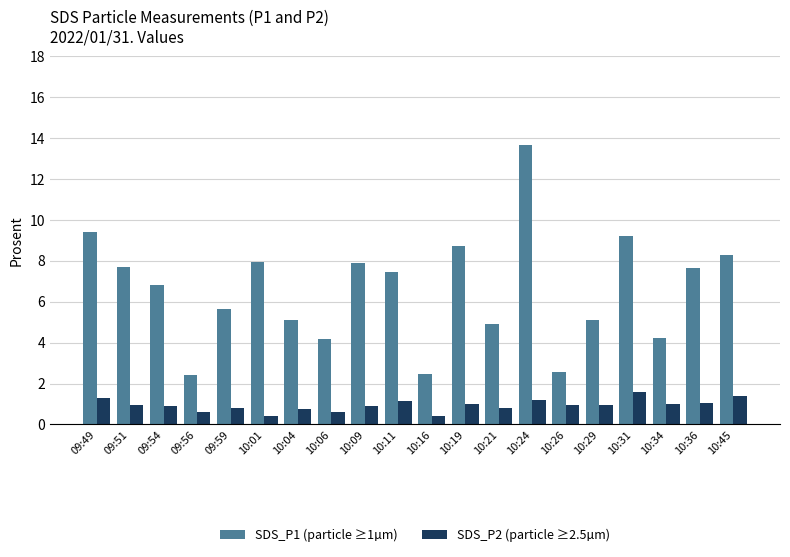

What is the approximate value of SDS_P2 (particle ≥2.5µm) at 09:56?

0.6